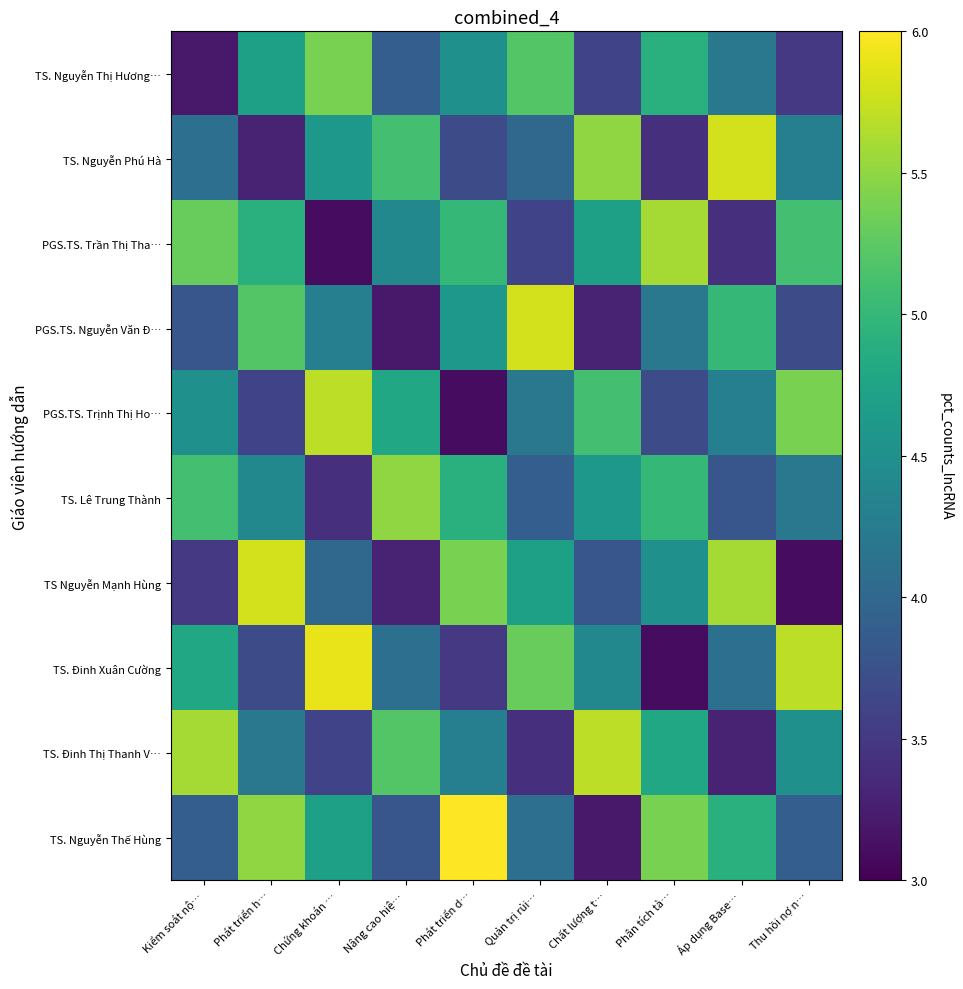

How many distinct data groups are displayed?

10